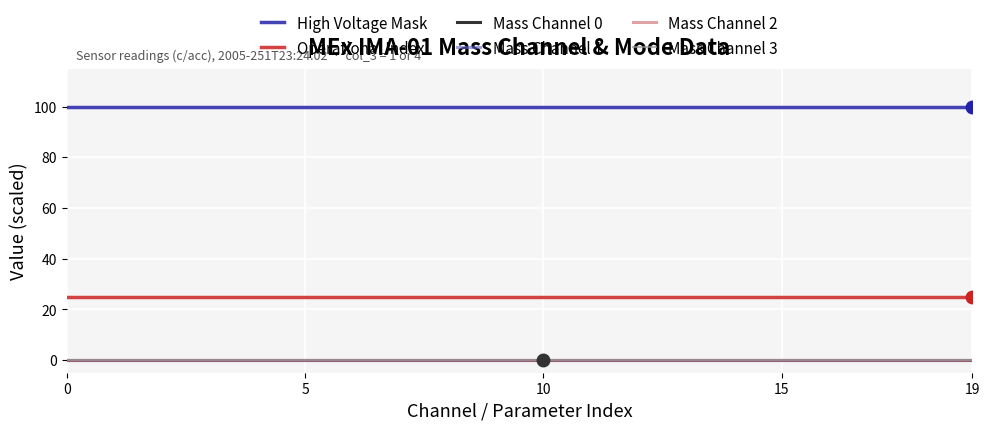

True or false: Operational Index and Mass Channel 1 intersect in this chart.

False